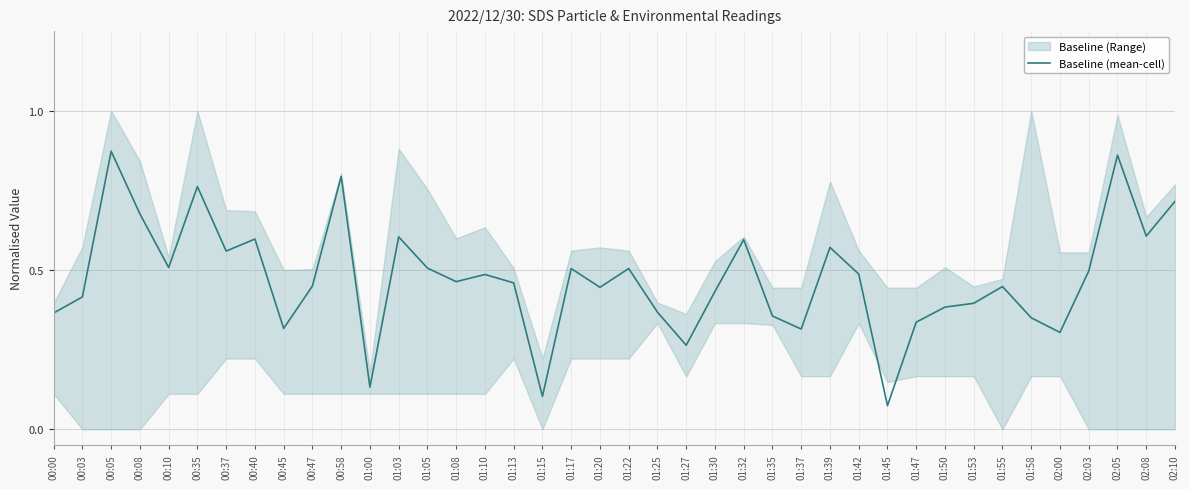

What is the label of the 34th point from the right?

00:37